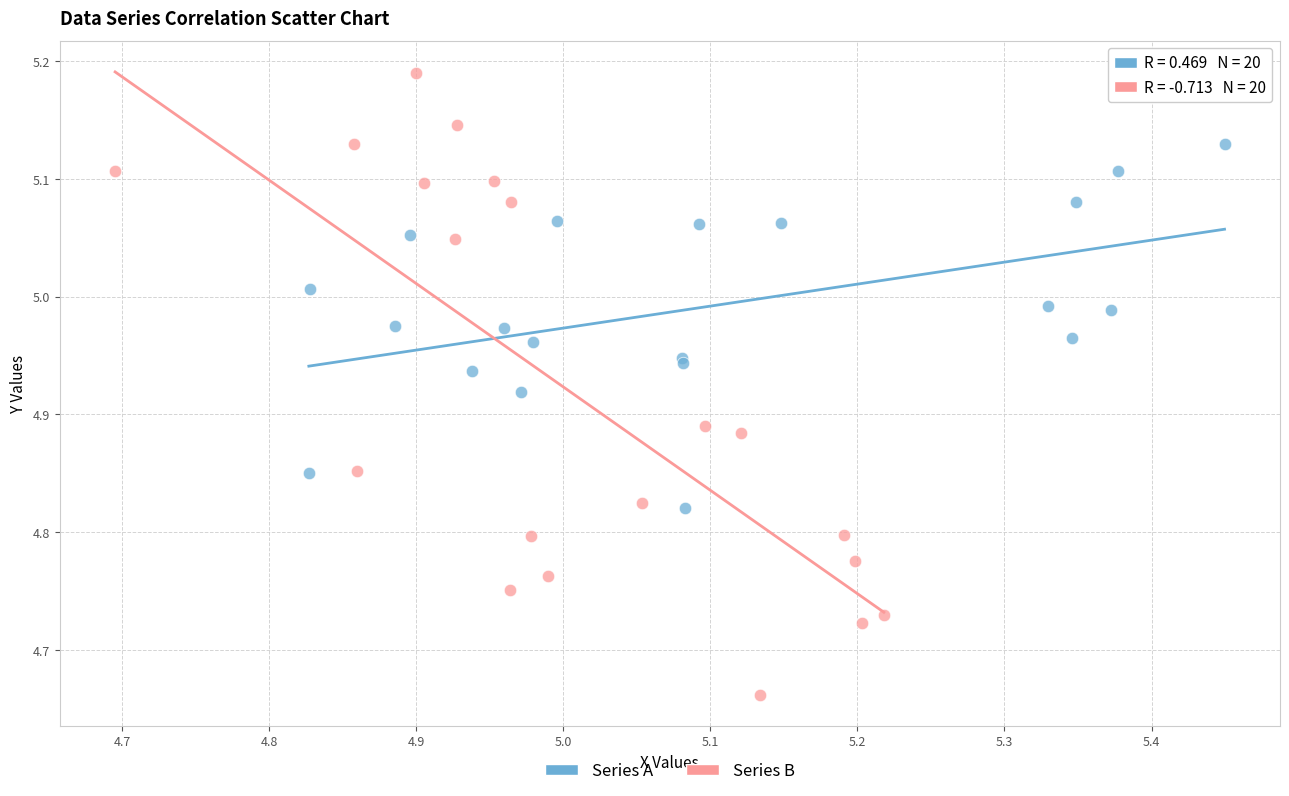

Which series contains the highest Y value?

Series B